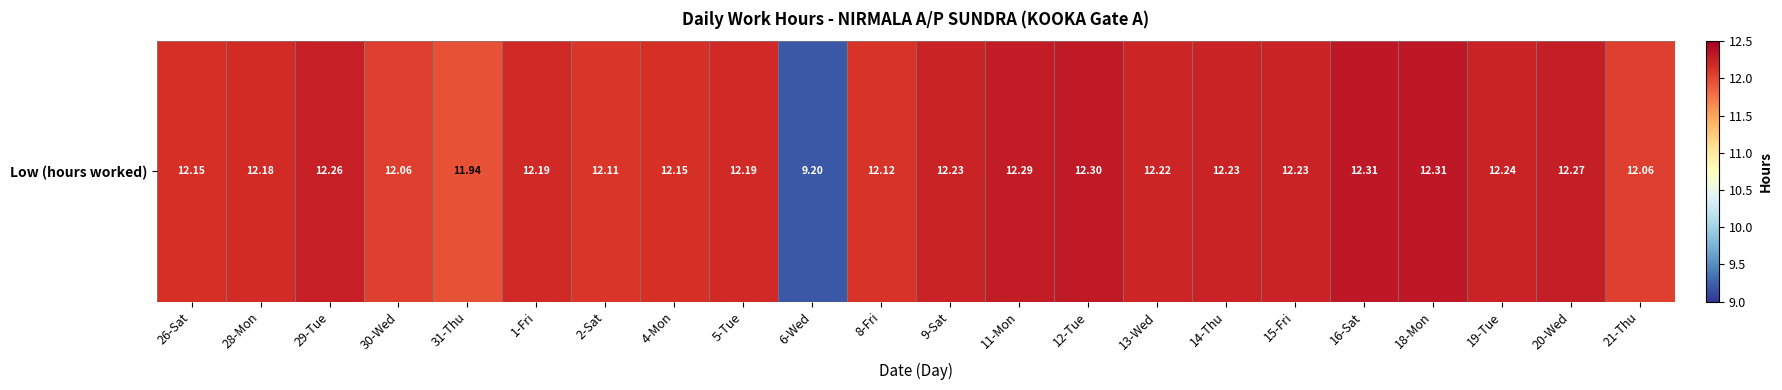

What is the sum of all values?

265.2